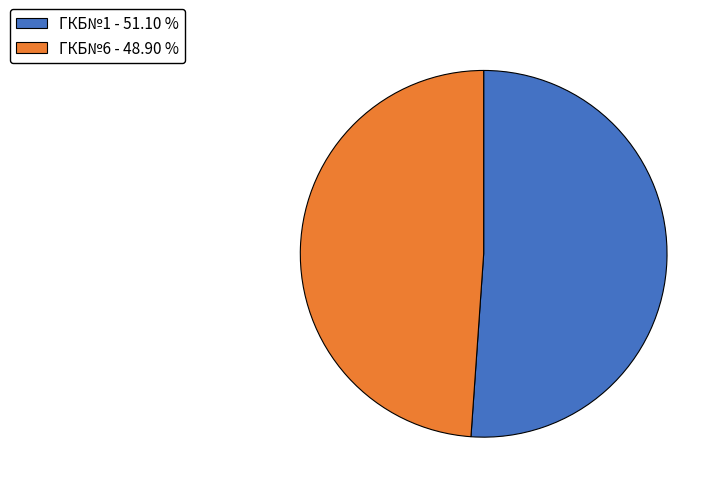

How many segments does this pie chart have?

2